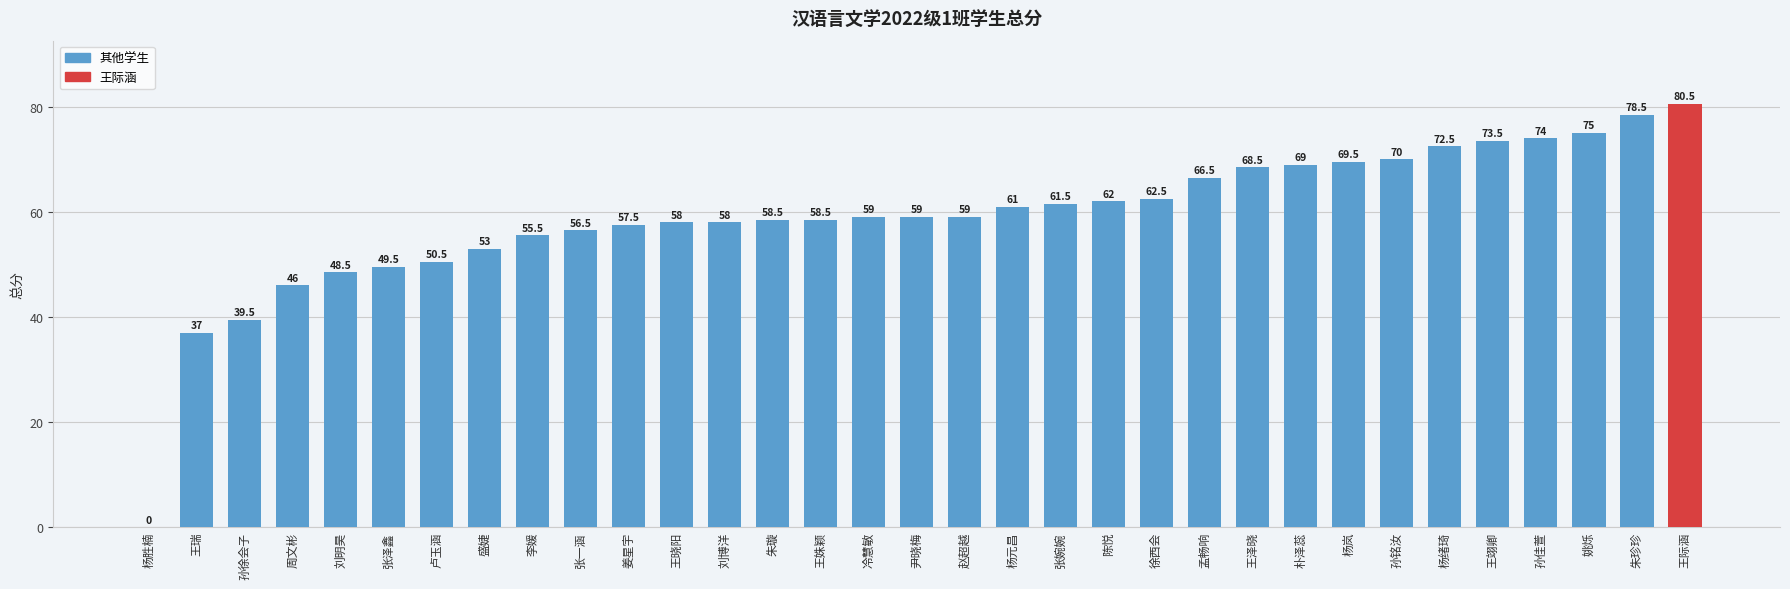

Between 孙徐会子 and 刘博洋, which is larger?

刘博洋